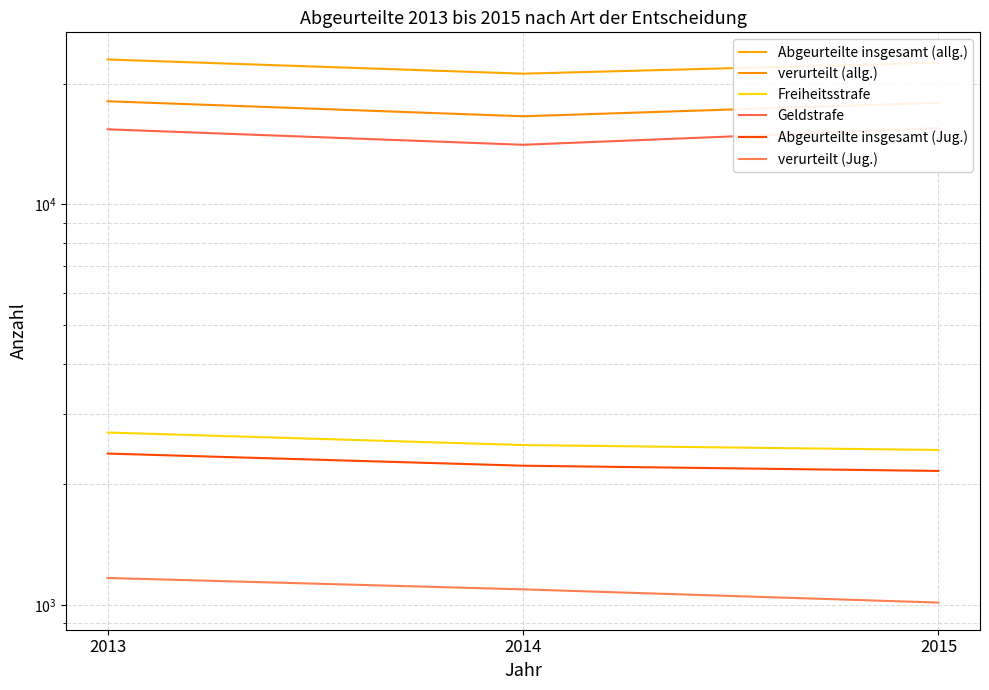

True or false: Geldstrafe has a value of 9316 at 2014.

False